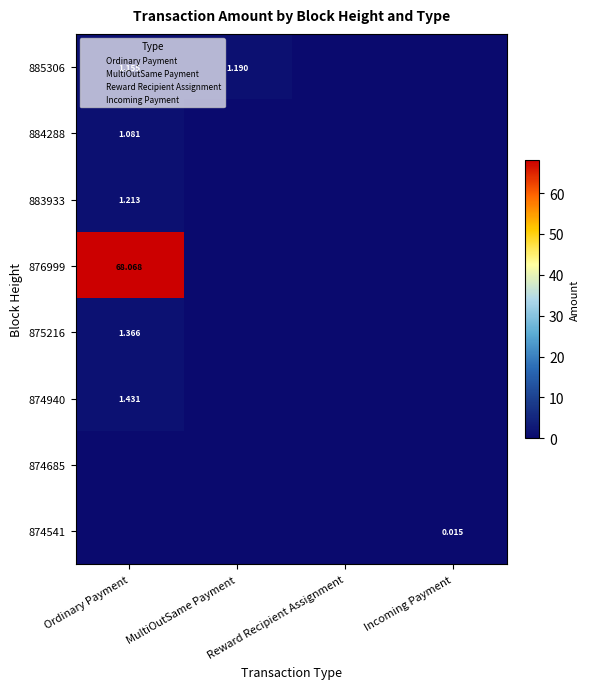

At MultiOutSame Payment, list the series in order from largest to smallest.

885306, 884288, 883933, 876999, 875216, 874940, 874685, 874541